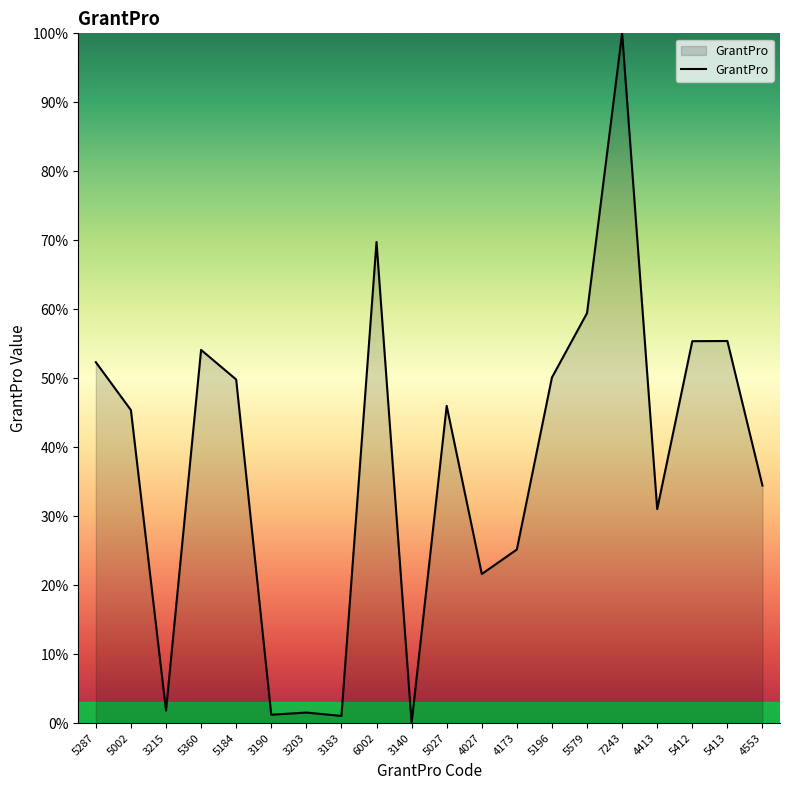

How many values are above zero?

19